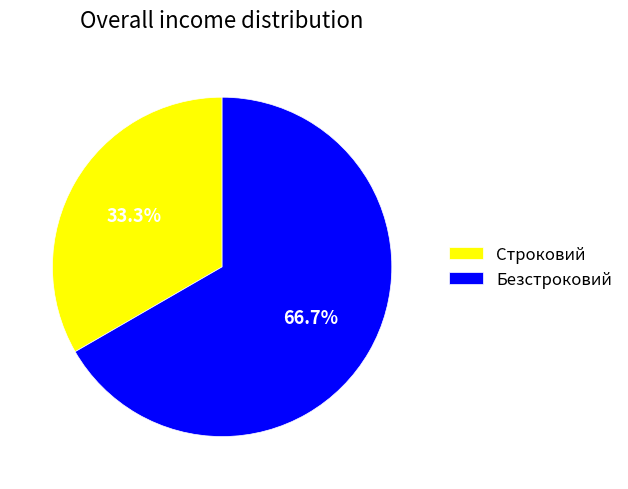

Does Строковий represent more than half of the total?

No